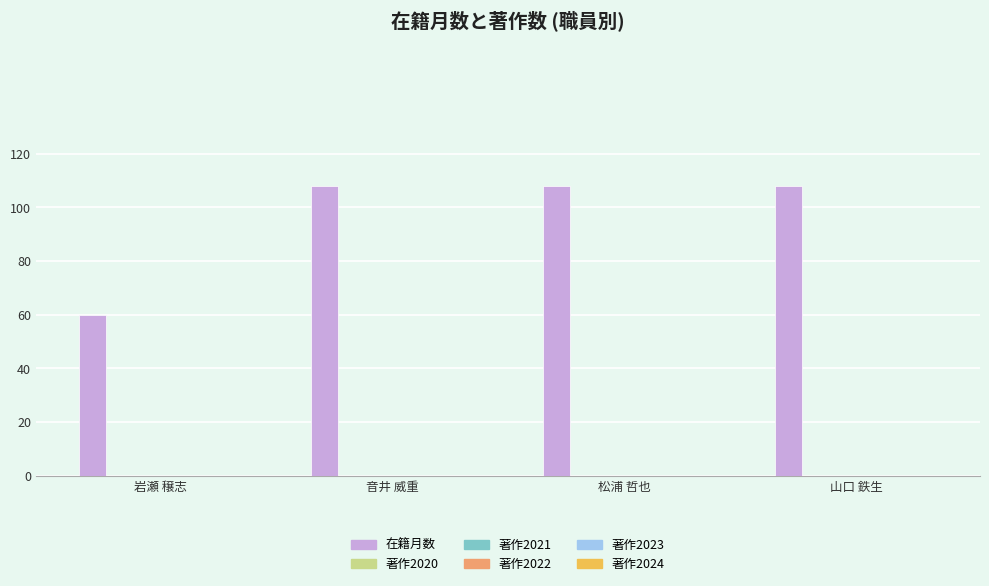

What is the average value?

96